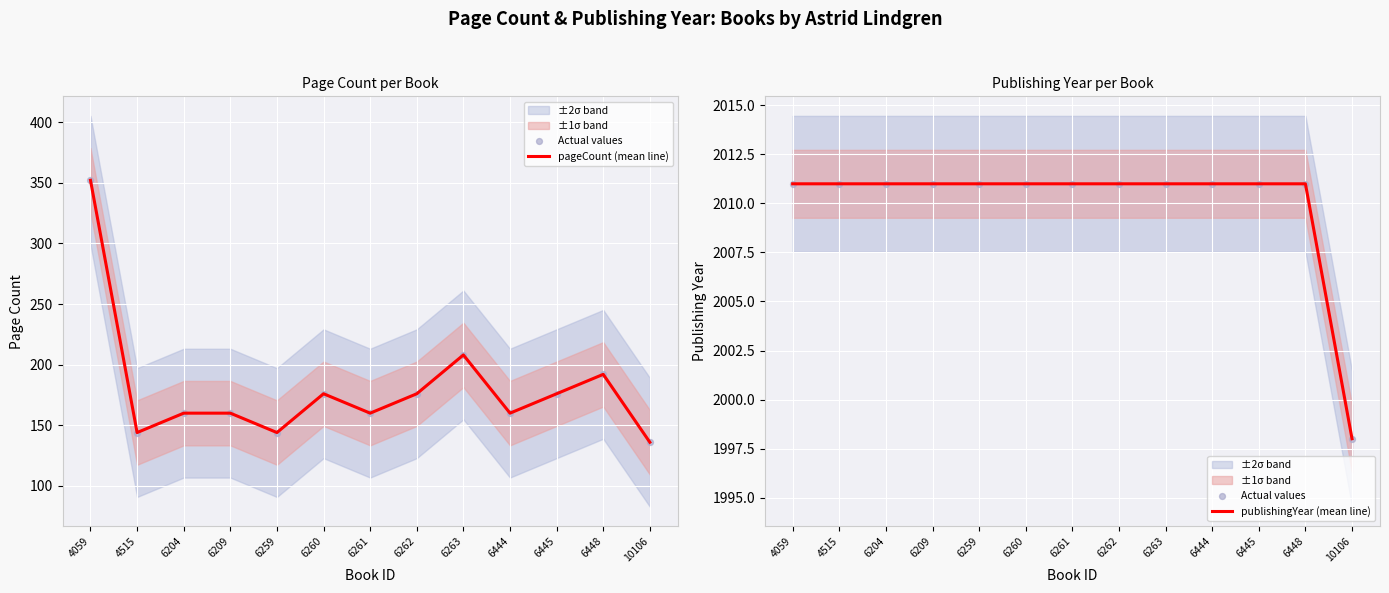

Which series has the largest total across all categories?

Actual values